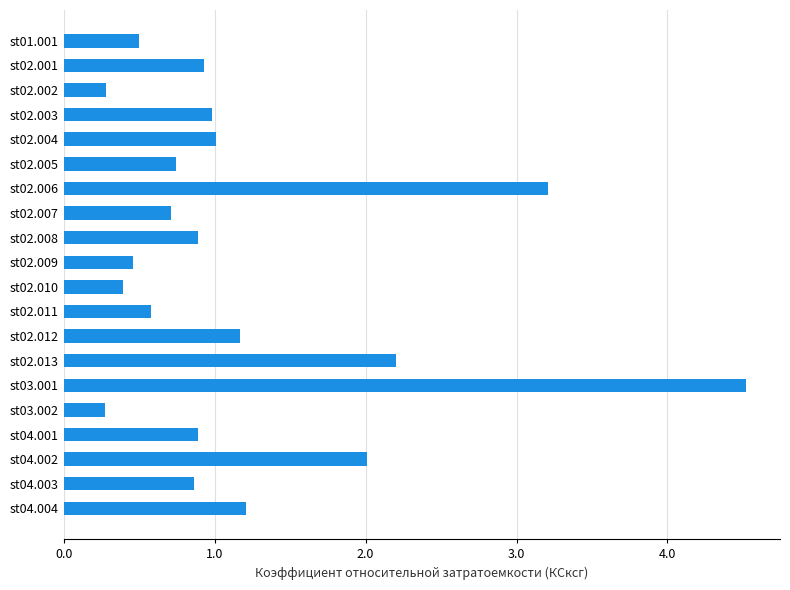

How many bars are there in total?

20